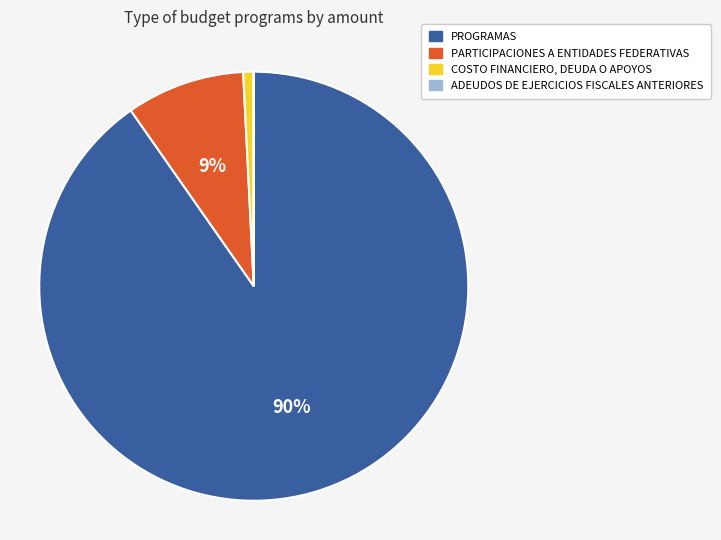

To the nearest percent, what portion does PARTICIPACIONES A ENTIDADES FEDERATIVAS represent?

9%